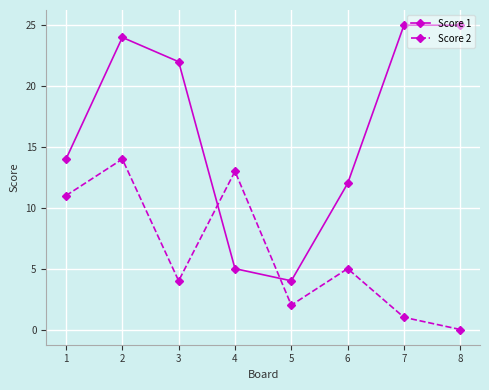

Which series has the largest total across all categories?

Score 1